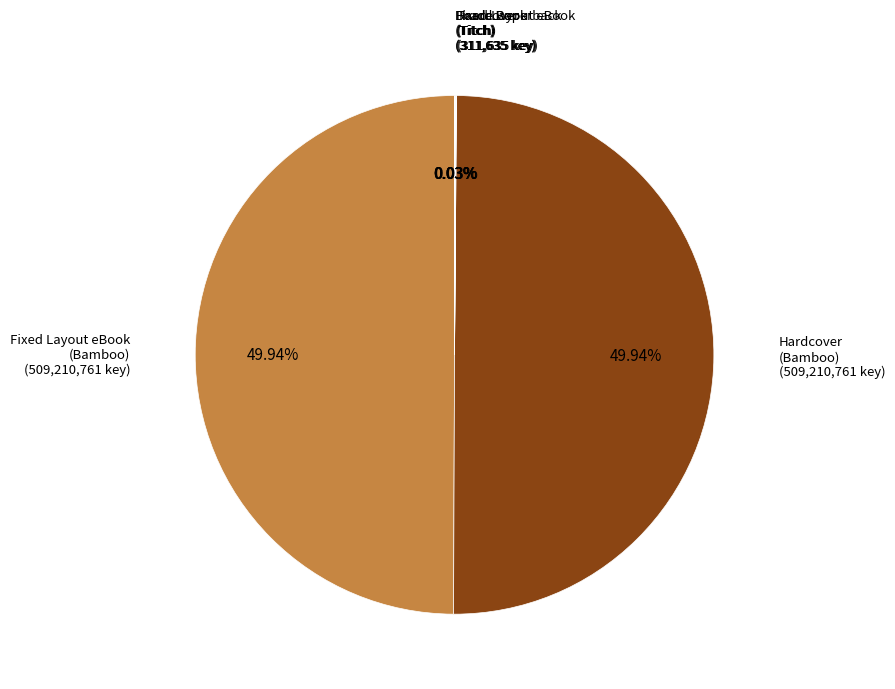

The Hardcover (Bamboo) slice represents 50% of the pie. True or false?

True